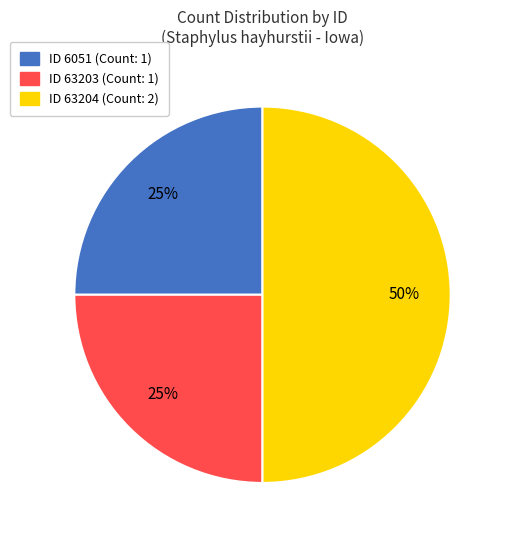

To the nearest percent, what is the difference between the largest and smallest slice percentages?

25%